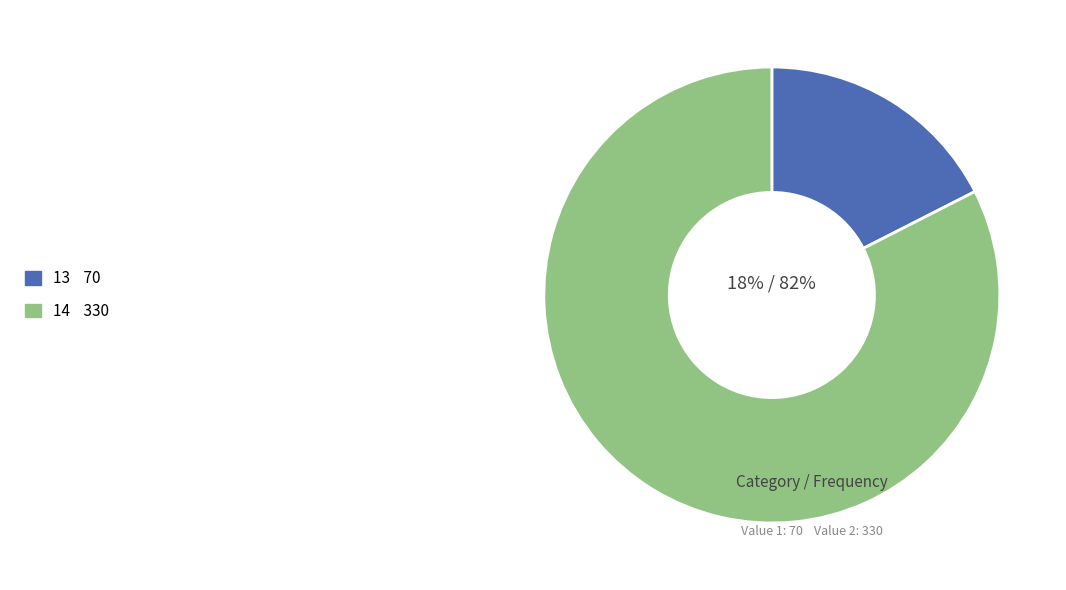

Between 14 and 13, which is larger?

14